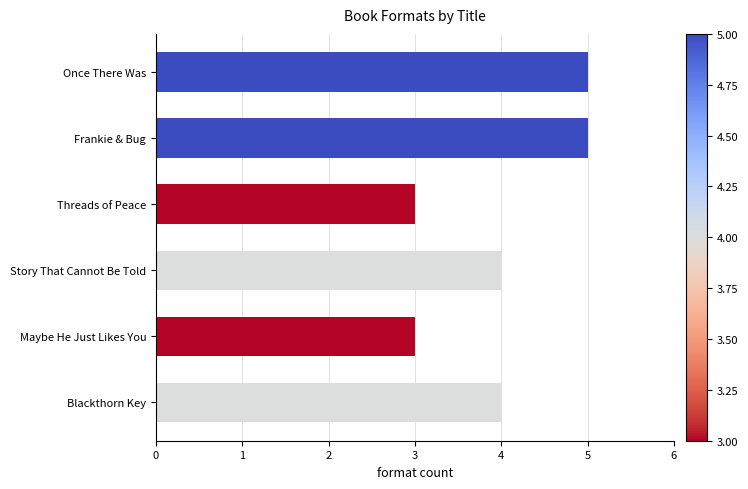

What is the label of the 2nd bar from the bottom?

Maybe He Just Likes You